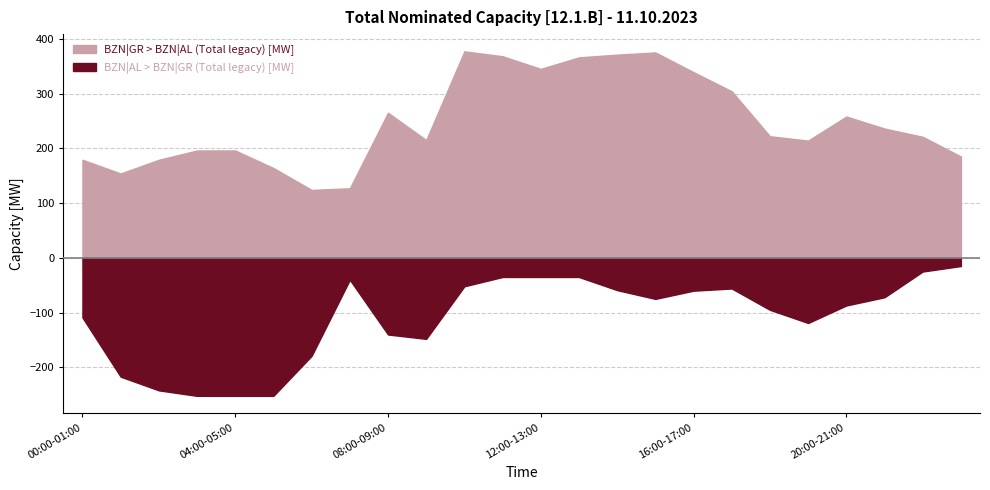

How many interior local peaks does the BZN|GR > BZN|AL (Total legacy) [MW] series have?

4